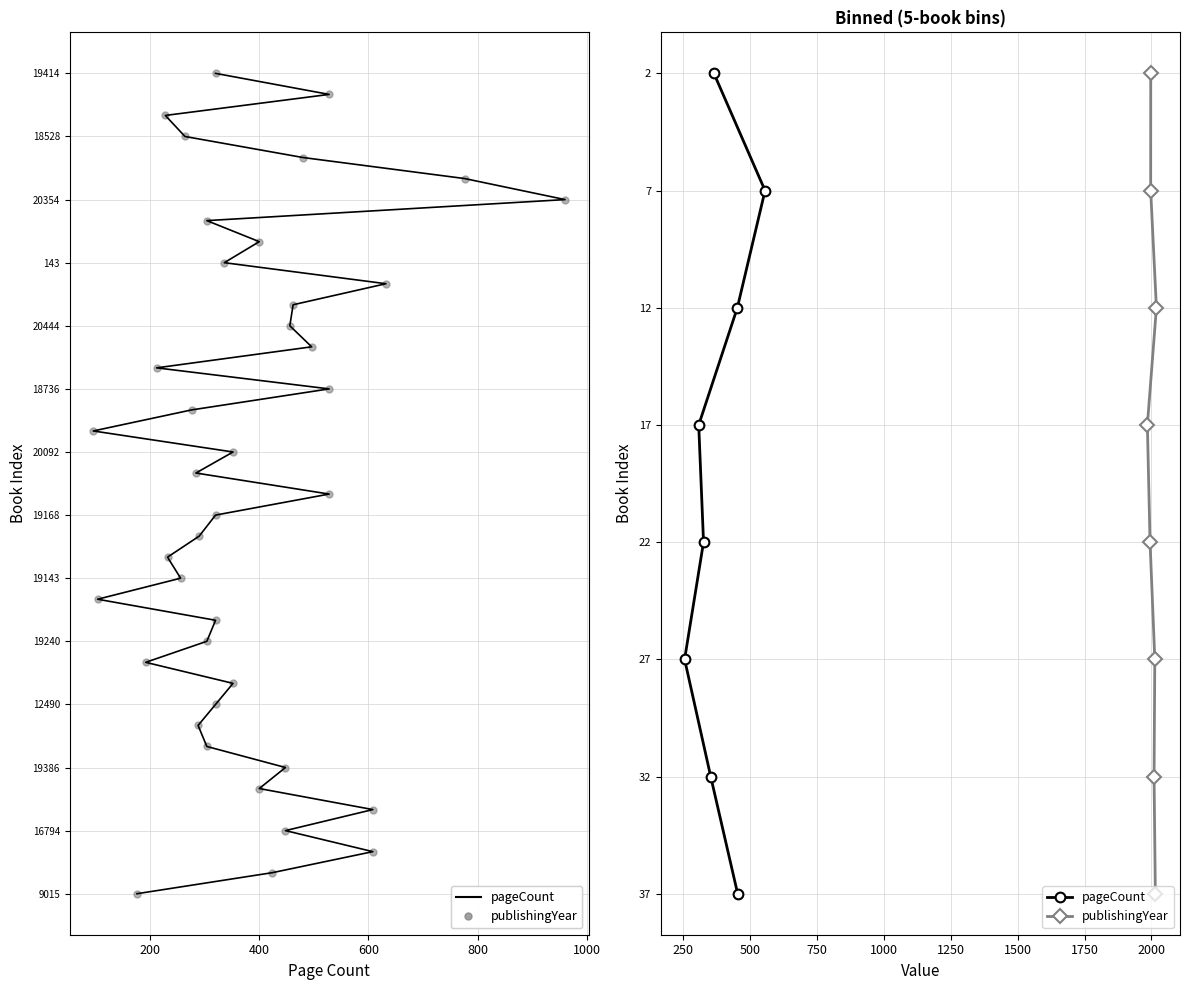

Which series reaches the minimum Y coordinate?

pageCount